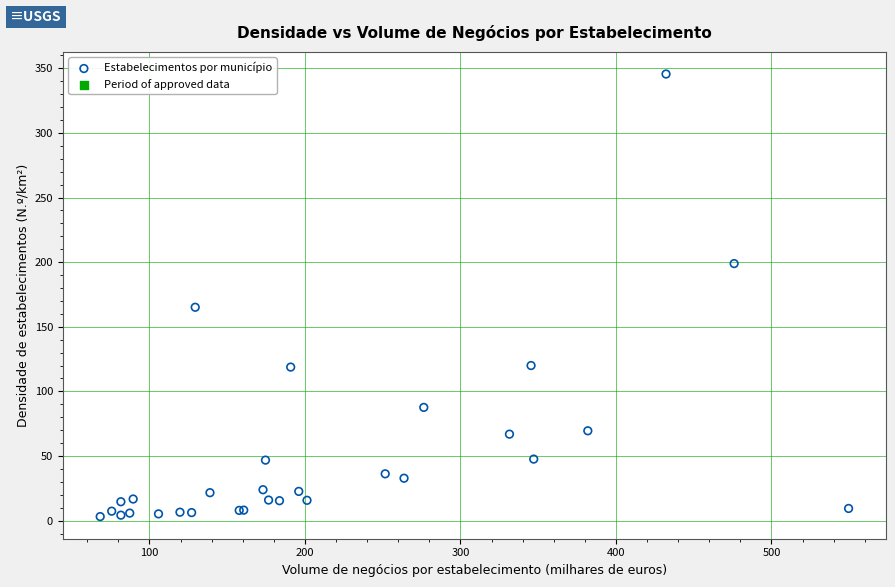

What Y value in the scatter plot is closest to 174?

165.1